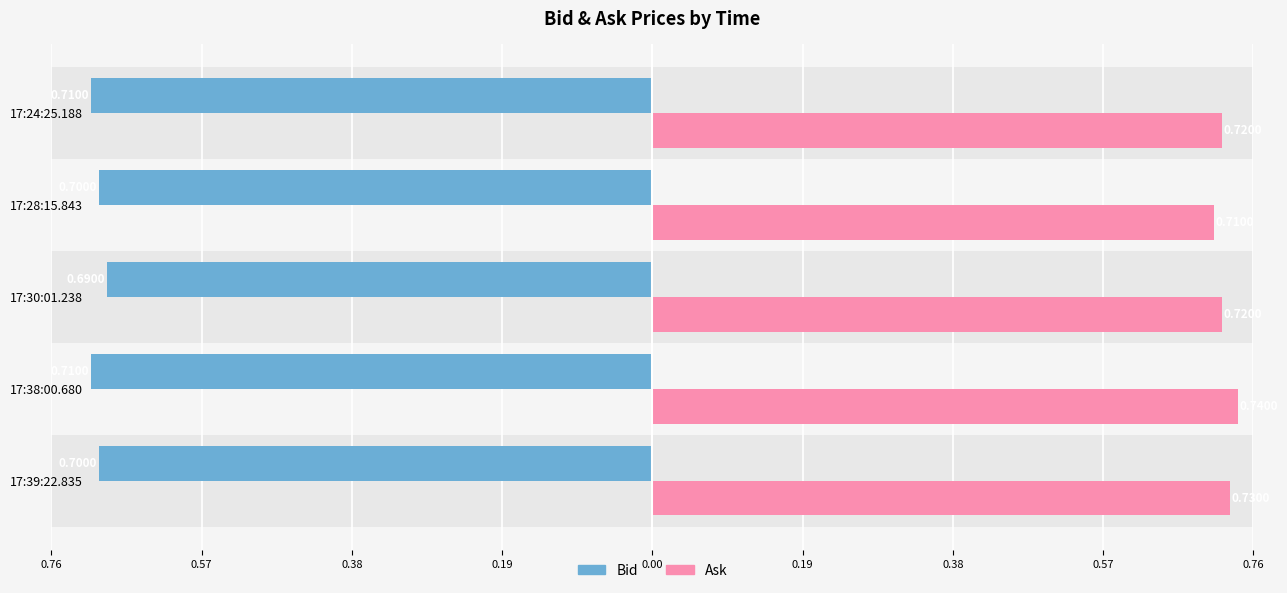

What is the value of the Bid bar at the 1st from the left?

-0.7